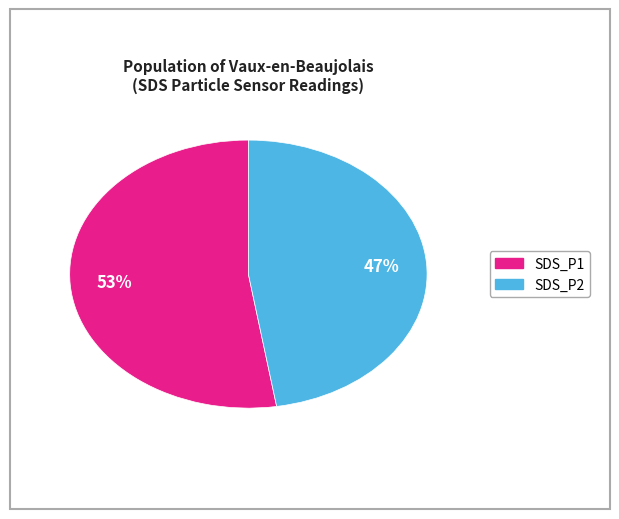

Is there any slice that represents more than half of the pie?

Yes